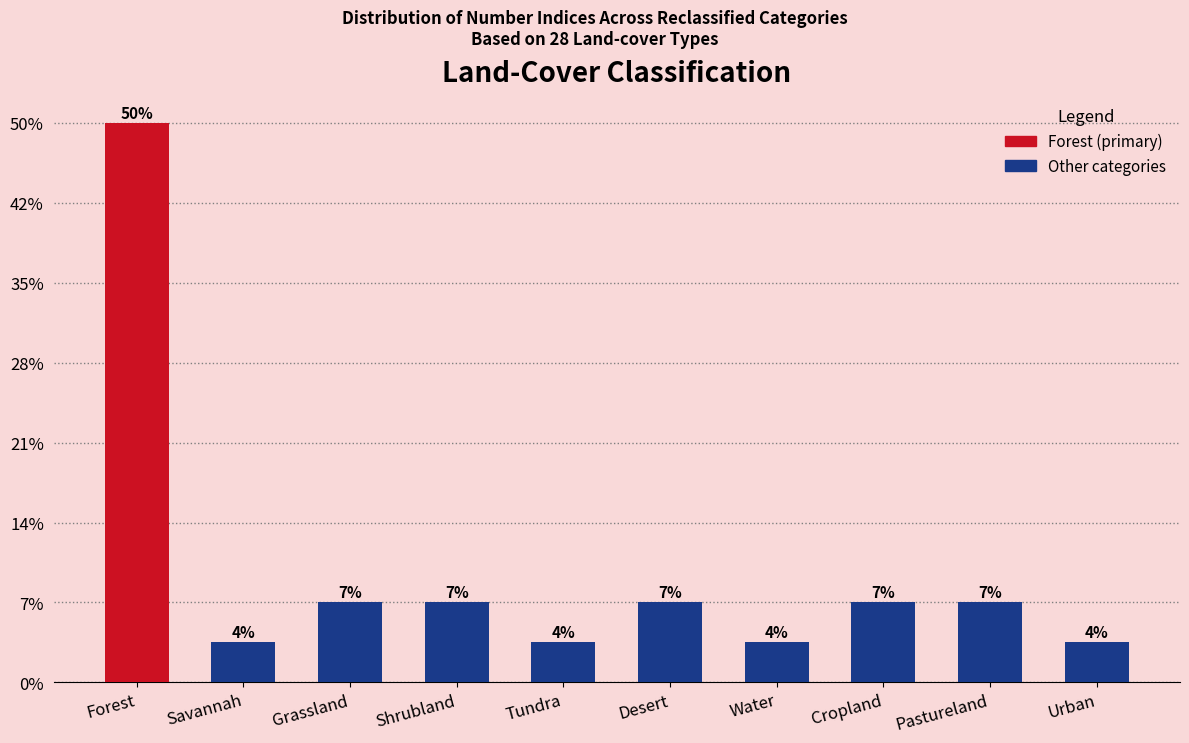

Does the chart contain any negative values?

No